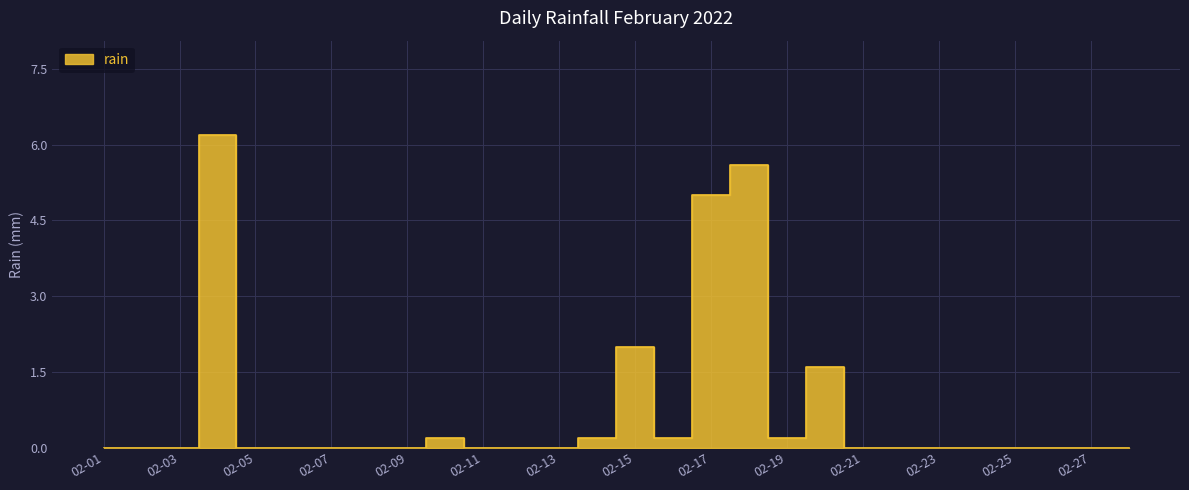

Rank the categories by value from highest to lowest.

2022-02-04, 2022-02-18, 2022-02-17, 2022-02-15, 2022-02-20, 2022-02-10, 2022-02-14, 2022-02-16, 2022-02-19, 2022-02-01, 2022-02-02, 2022-02-03, 2022-02-05, 2022-02-06, 2022-02-07, 2022-02-08, 2022-02-09, 2022-02-11, 2022-02-12, 2022-02-13, 2022-02-21, 2022-02-22, 2022-02-23, 2022-02-24, 2022-02-25, 2022-02-26, 2022-02-27, 2022-02-28